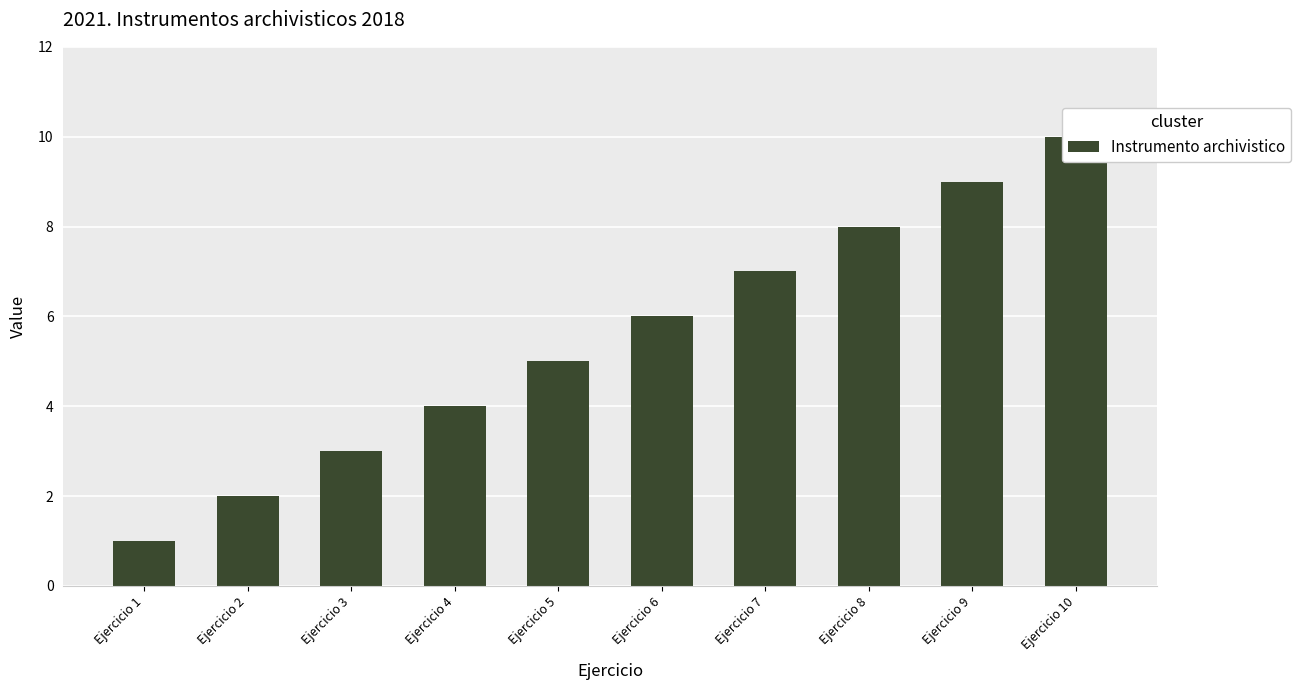

At which label is the value closest to 5?

Ejercicio 5